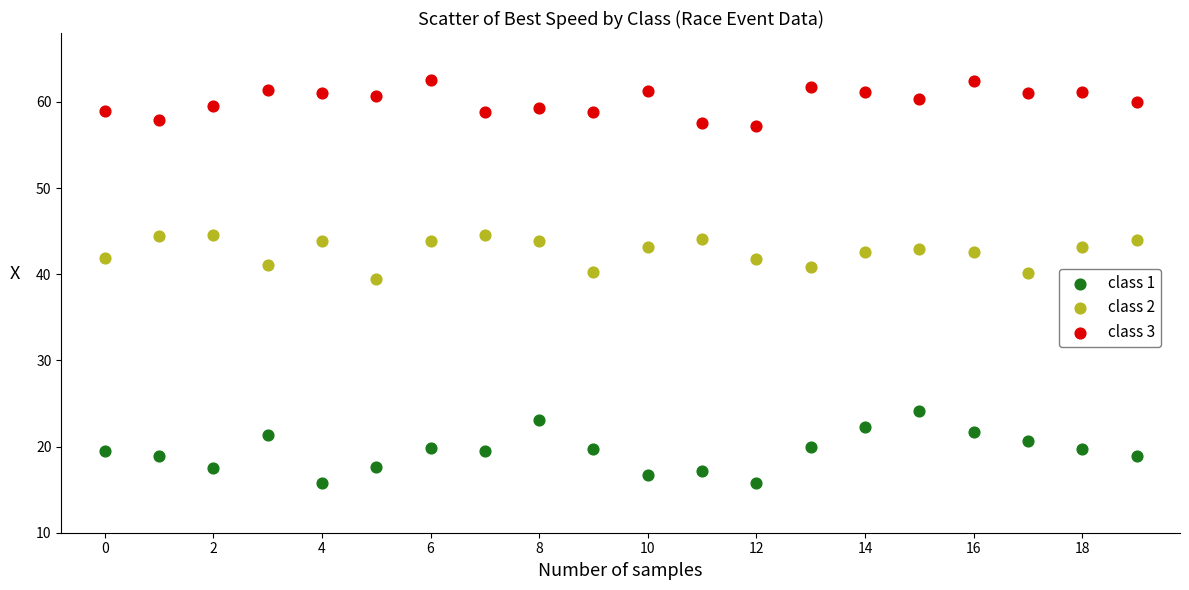

Which series reaches the minimum Y coordinate?

class 1